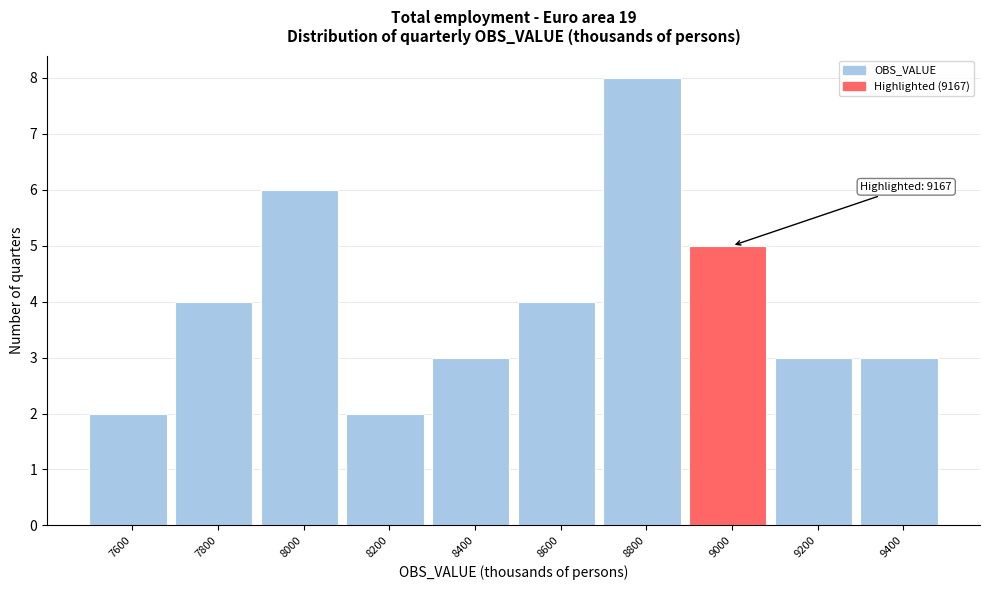

Reading left to right, transcribe all the data shown in this chart.

7600=2	7800=4	8000=6	8200=2	8400=3	8600=4	8800=8	9000=5	9200=3	9400=3